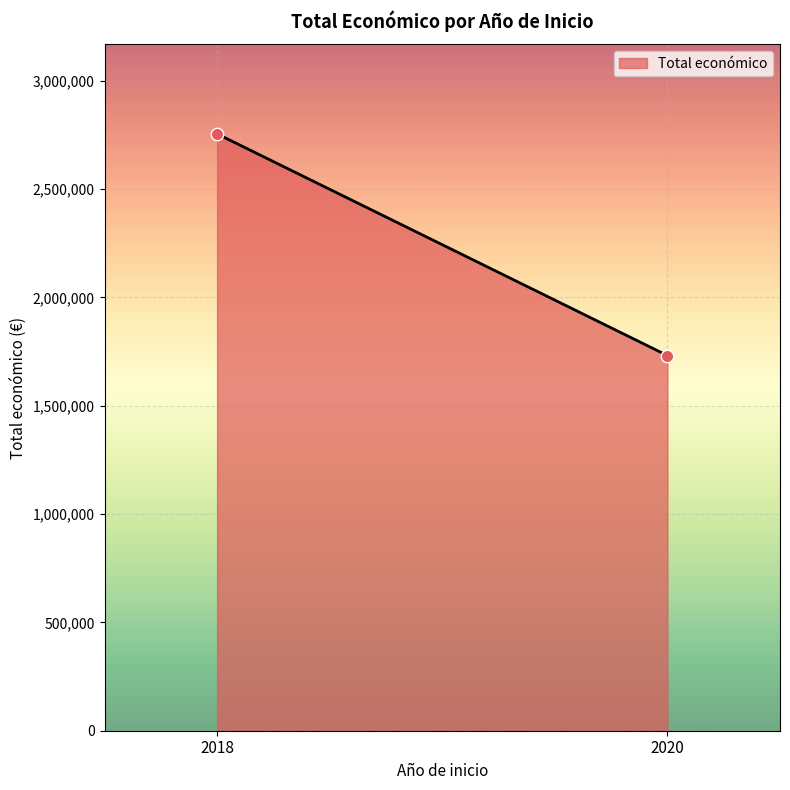

What is the average Y value?

2243675